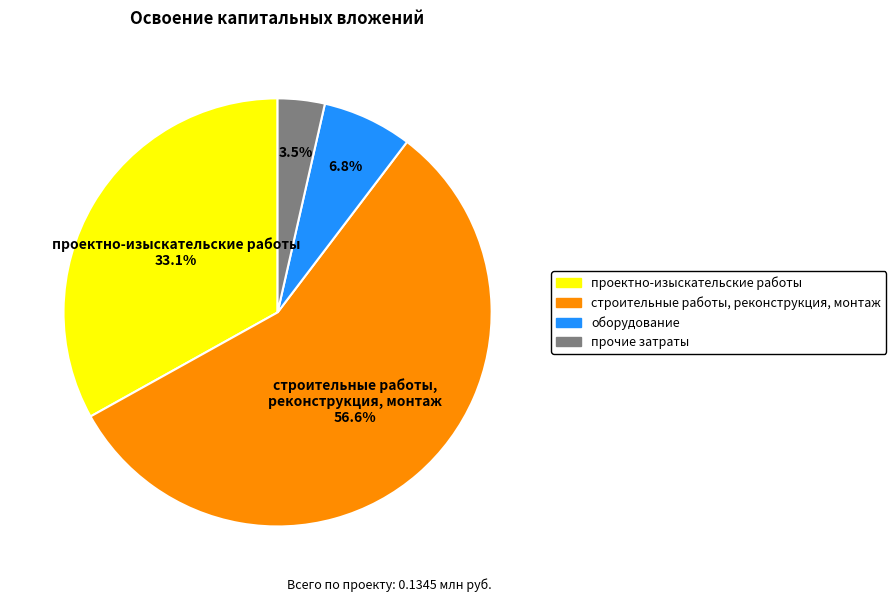

How much of the chart is everything except проектно-изыскательские работы?

66.9%